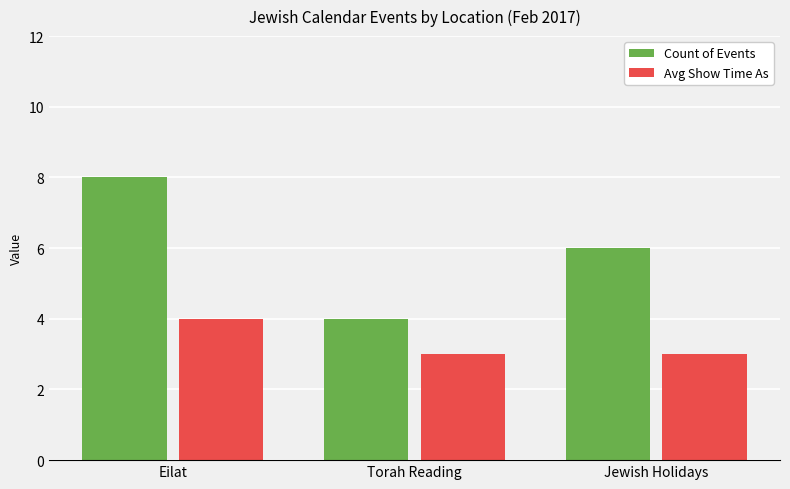

Rank the series at Torah Reading from lowest to highest value.

Avg Show Time As, Count of Events